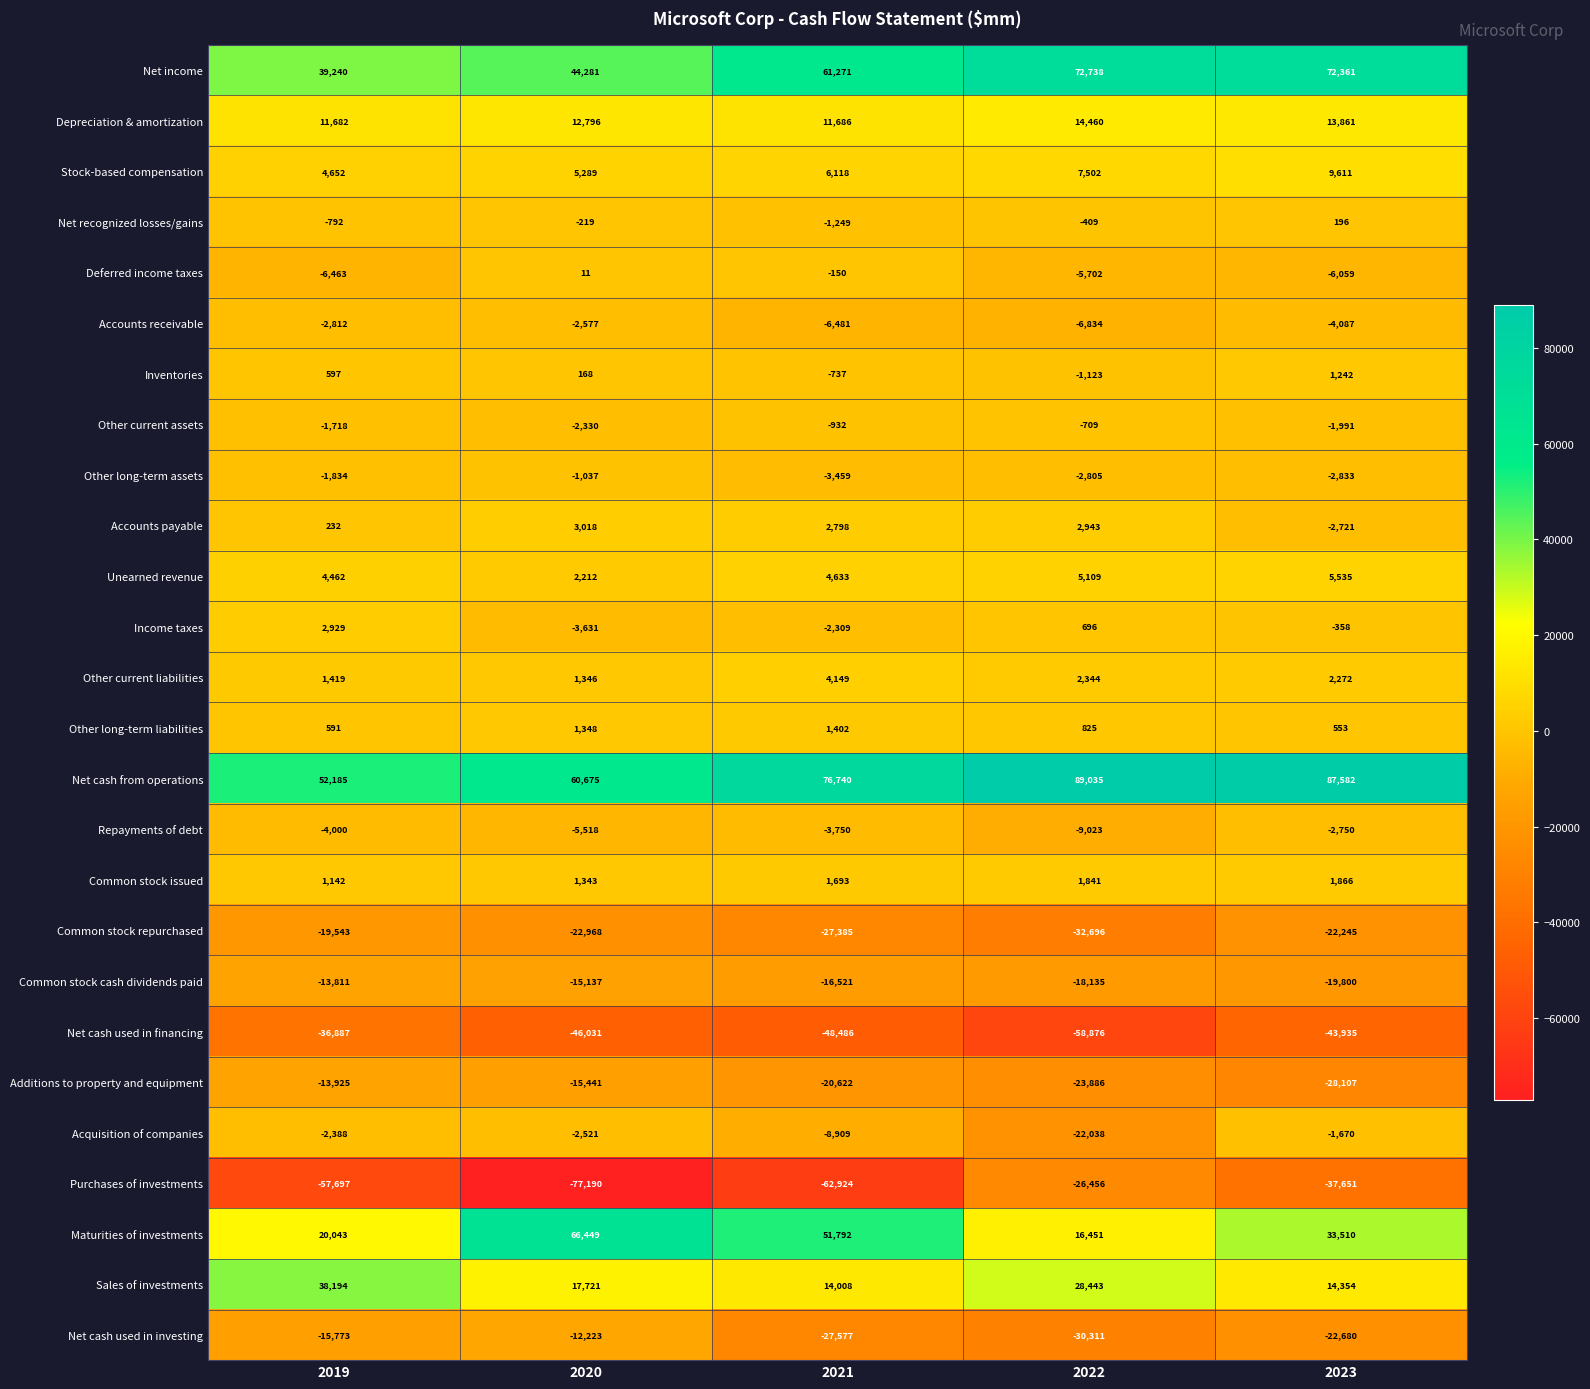

Is it true that Sales of investments equals 24950 at 2019?

False